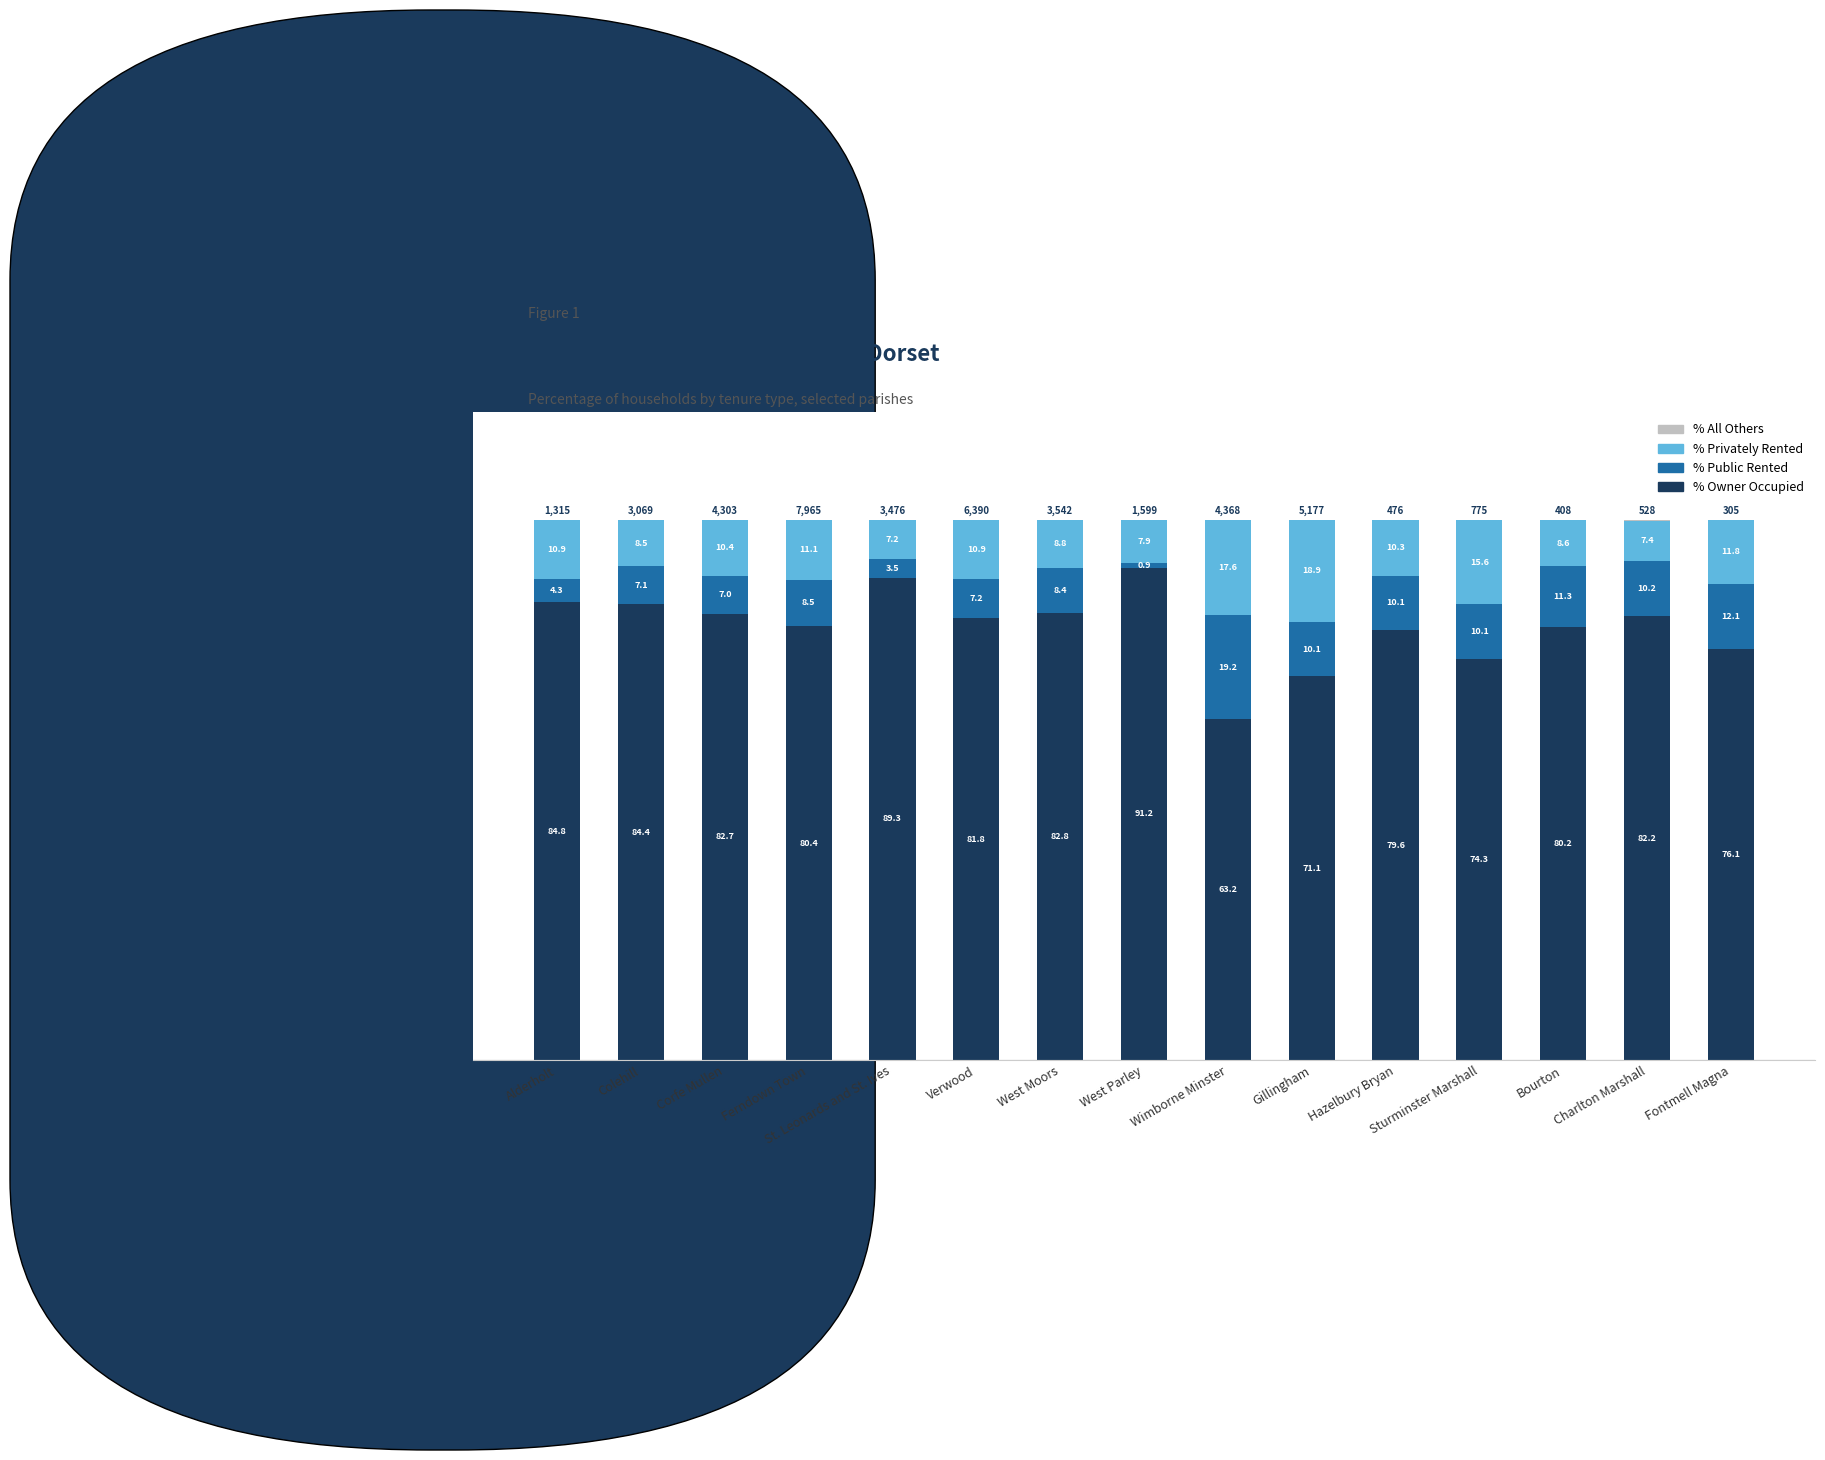

What value does the % Owner Occupied series have at Charlton Marshall?

82.2